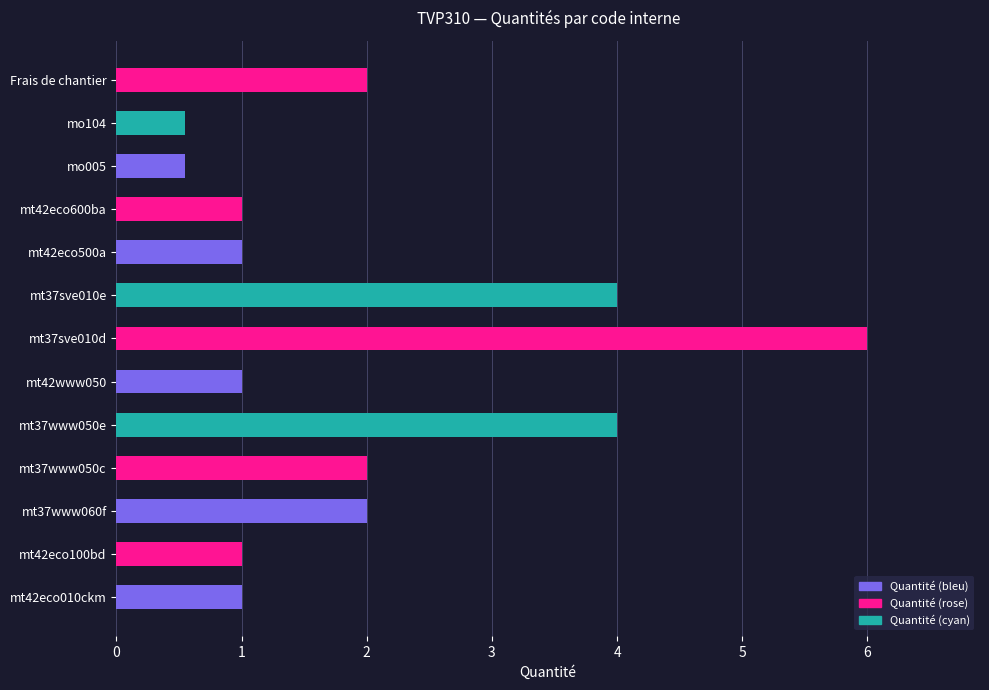

Which has a higher value, mt42www050 or Frais de chantier?

Frais de chantier